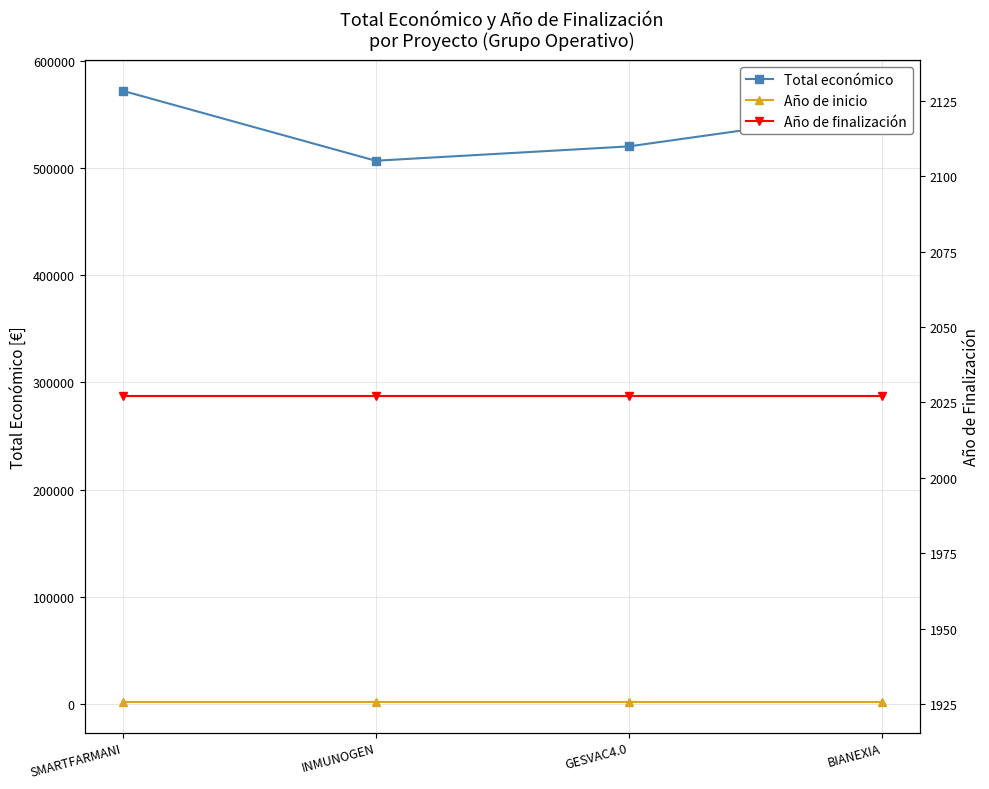

What is the lowest value of the Total económico series?

506703